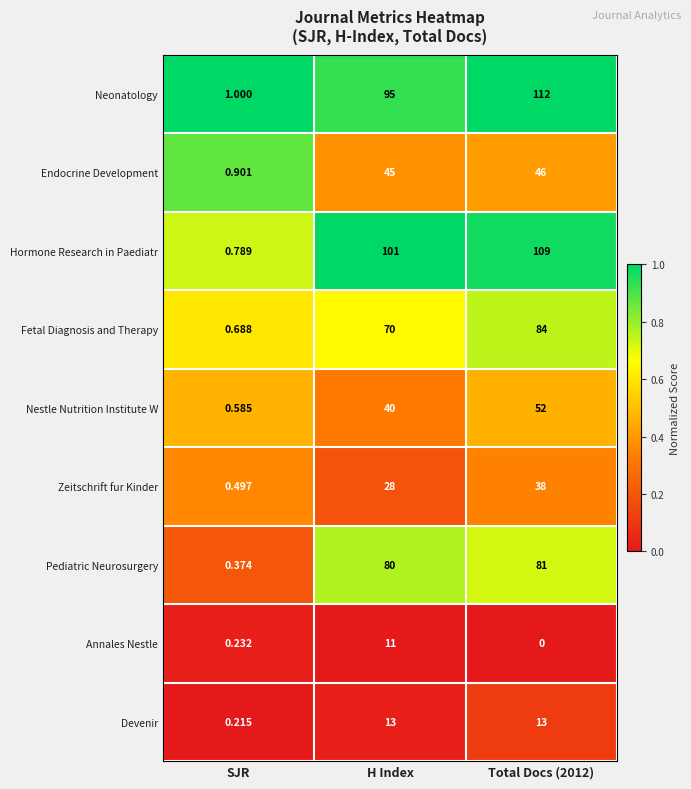

Which series has the widest spread of values?

Neonatology